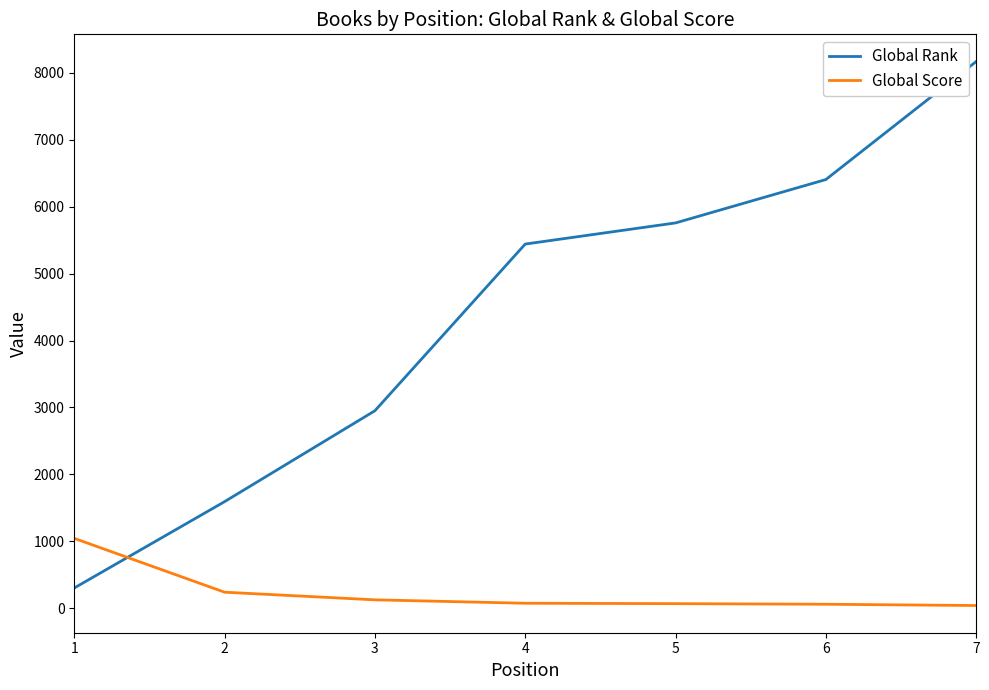

Where do Global Rank and Global Score first cross each other?

1 and 2